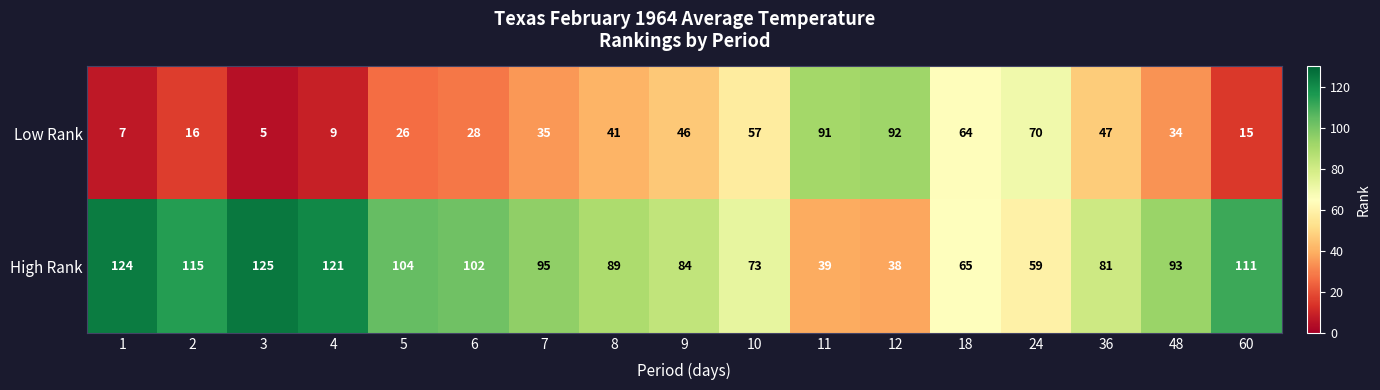

What is the minimum value shown in the chart?

5